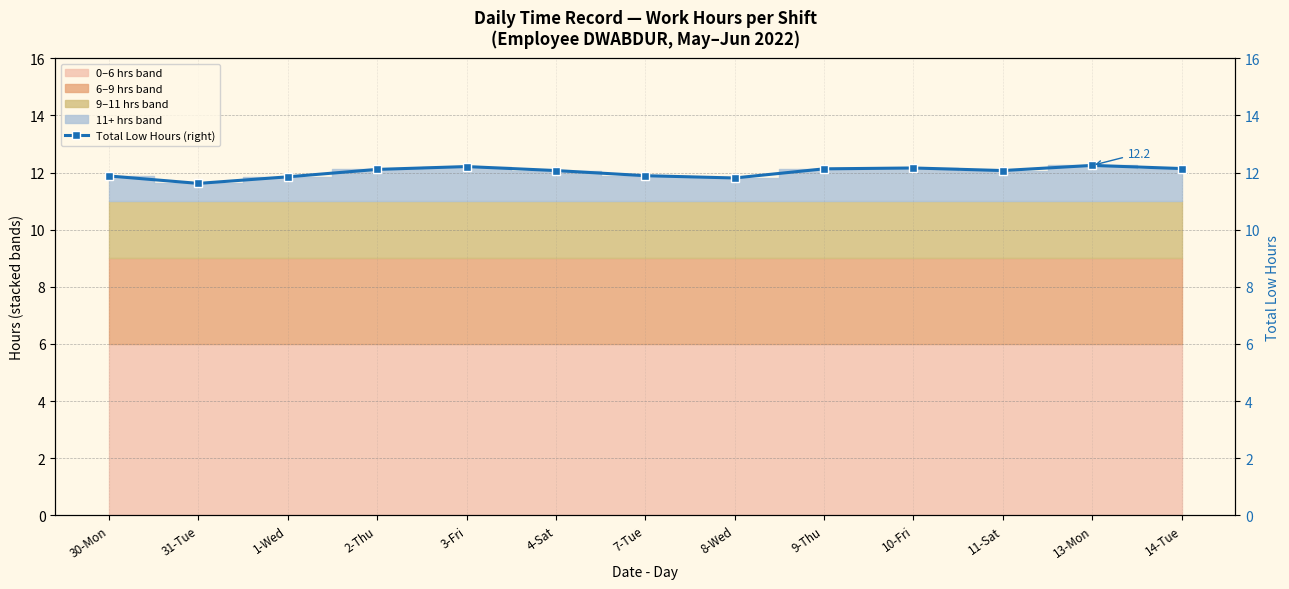

What is the difference between the second highest and second lowest values?

0.4